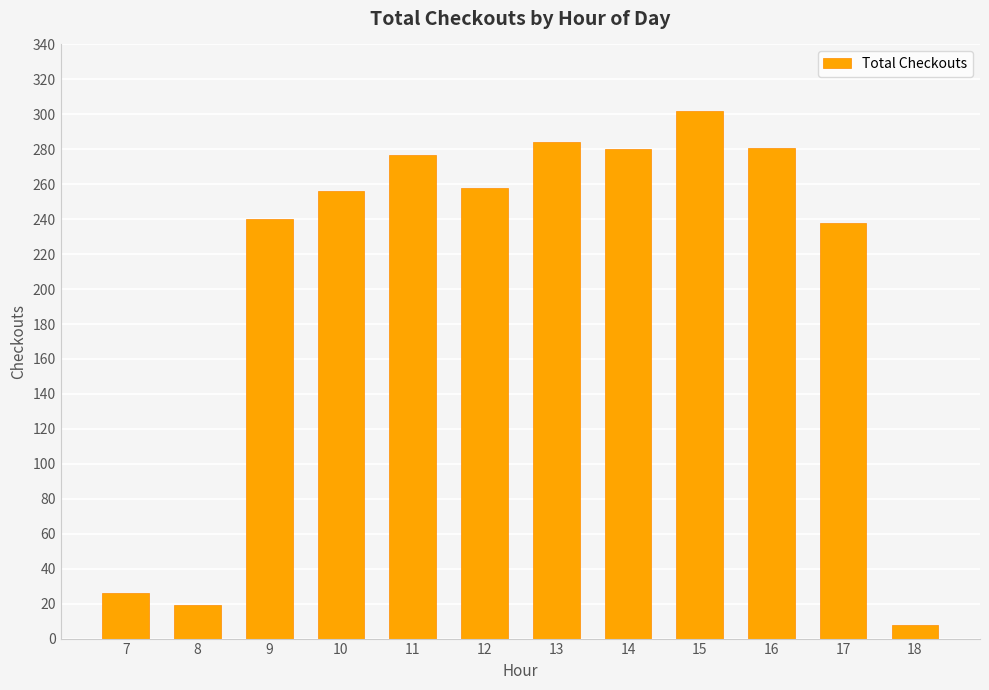

True or false: the data shows 46 at 7.

False